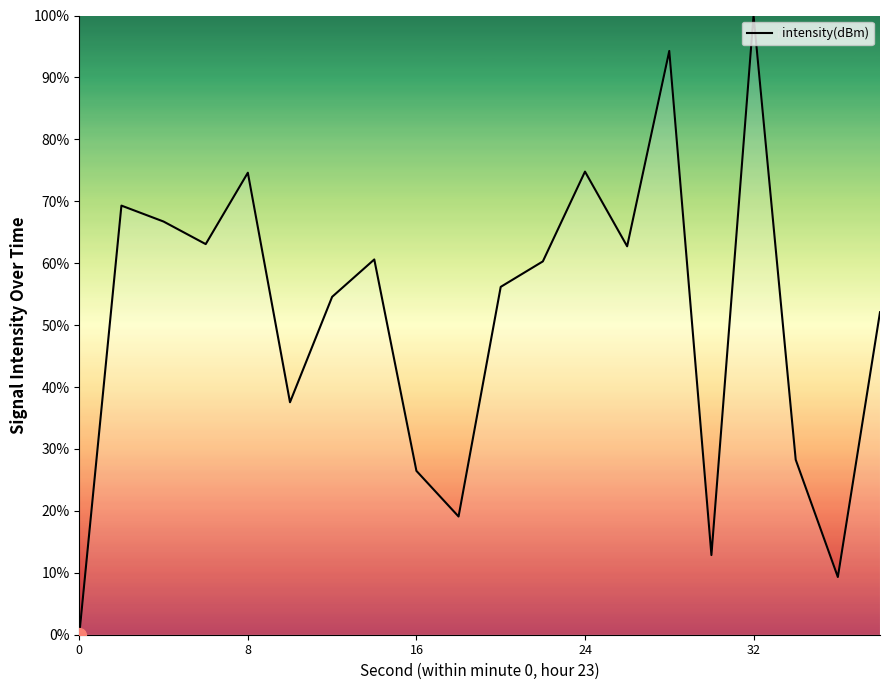

What is the greatest value displayed?

100.0